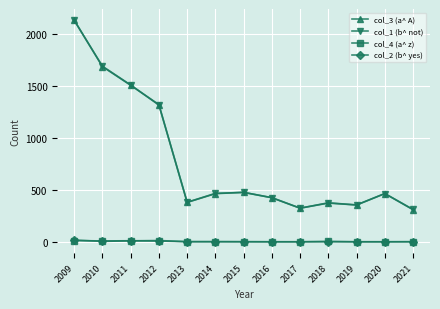

What is the total value across all series at 2017?

648